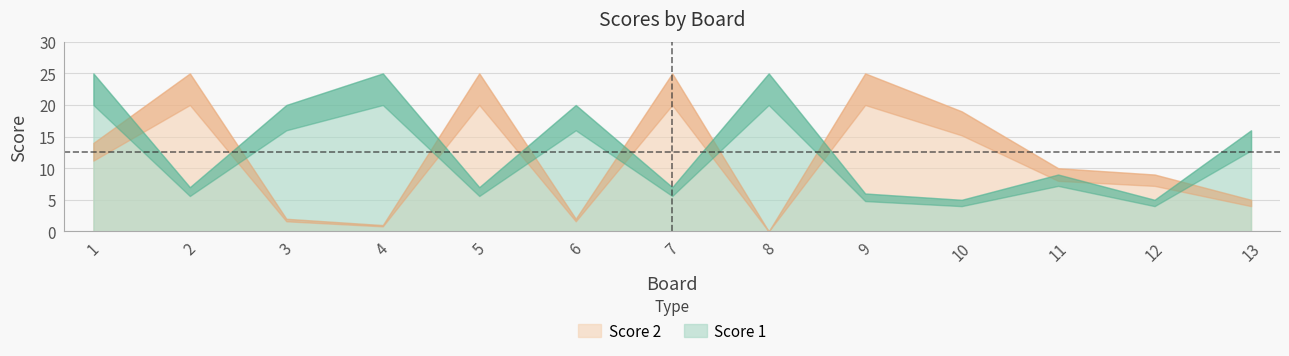

Where do Score 1 and Score 2 first cross each other?

1 and 2